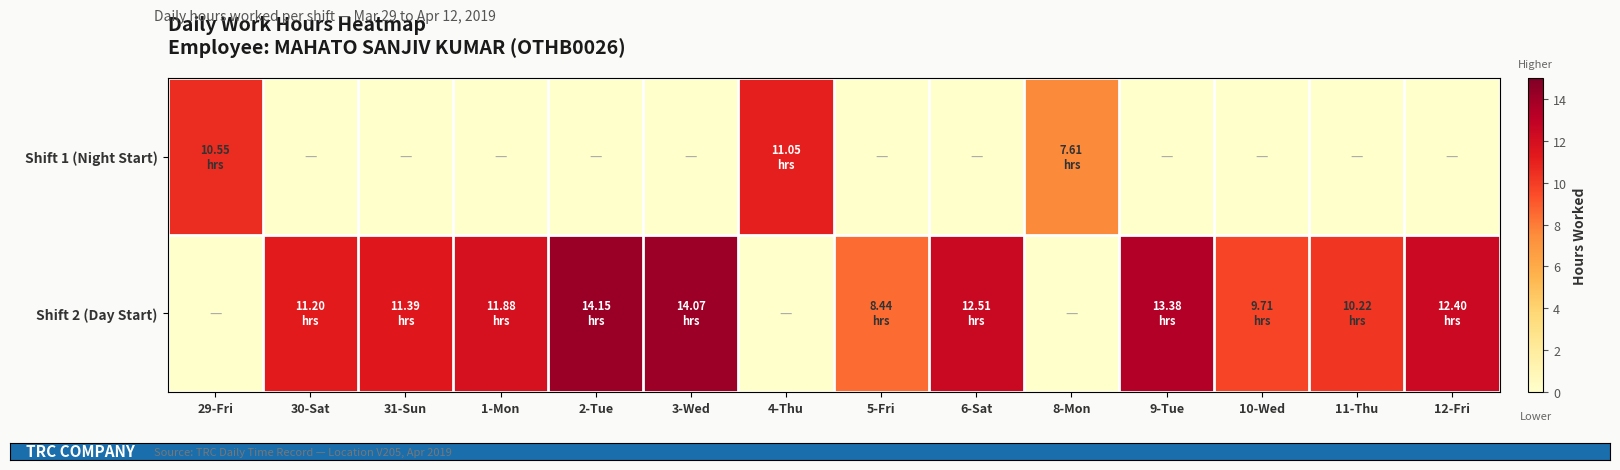

Reading right to left, what are all the values shown in this chart?

Shift 1 (Night Start): 12-Fri=0.0	11-Thu=0.0	10-Wed=0.0	9-Tue=0.0	8-Mon=7.6	6-Sat=0.0	5-Fri=0.0	4-Thu=11.1	3-Wed=0.0	2-Tue=0.0	1-Mon=0.0	31-Sun=0.0	30-Sat=0.0	29-Fri=10.6
Shift 2 (Day Start): 12-Fri=12.4	11-Thu=10.2	10-Wed=9.7	9-Tue=13.4	8-Mon=0.0	6-Sat=12.5	5-Fri=8.4	4-Thu=0.0	3-Wed=14.1	2-Tue=14.2	1-Mon=11.9	31-Sun=11.4	30-Sat=11.2	29-Fri=0.0